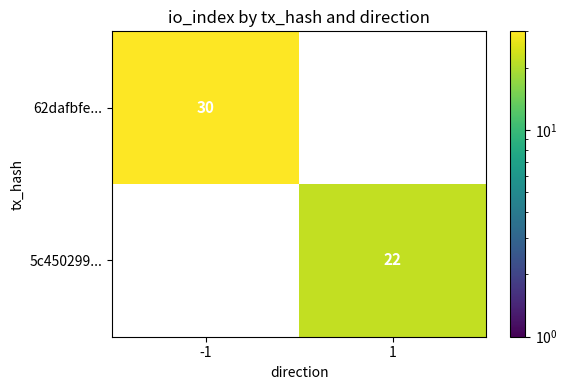

Is the value of 62dafbfe... at -1 greater than the value of 5c450299... at 1?

Yes